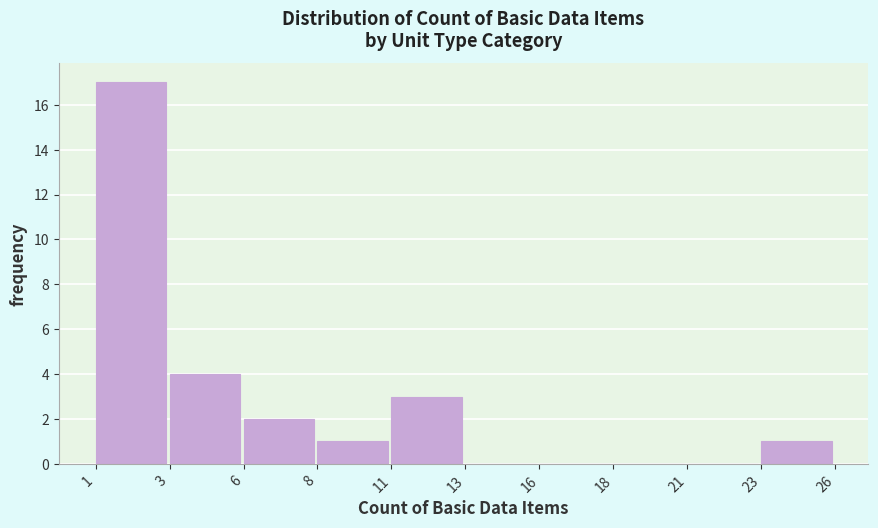

Reading right to left, transcribe all the data shown in this chart.

23=1	21=0	18=0	16=0	13=0	11=3	8=1	6=2	3=4	1=17